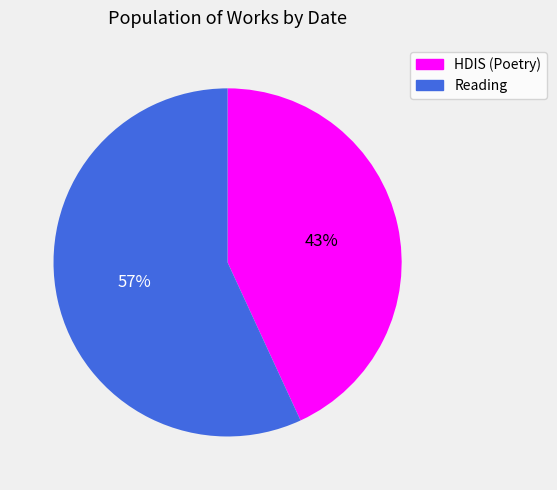

Rank the categories by value from lowest to highest.

HDIS (Poetry), Reading